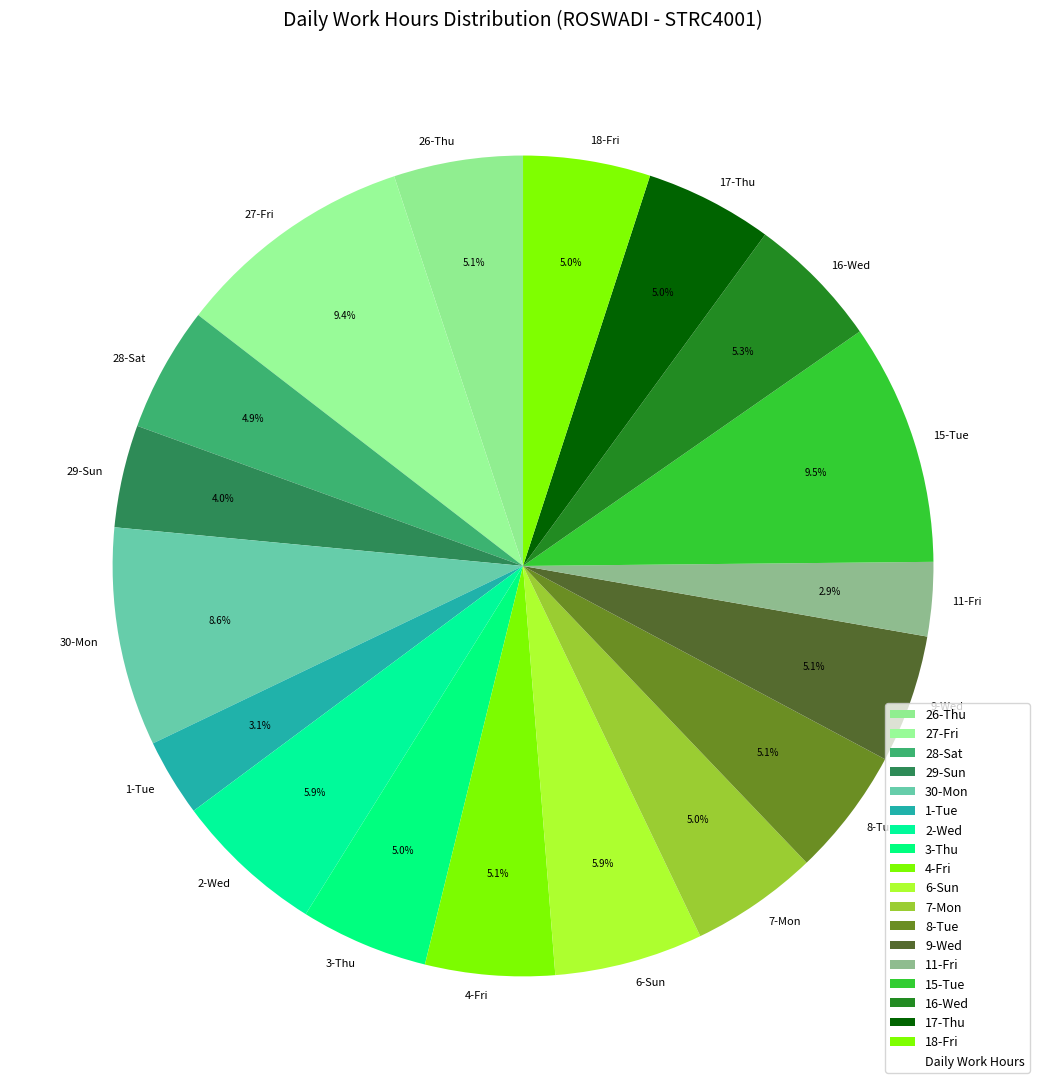

Which has a higher value, 1-Tue or 17-Thu?

17-Thu